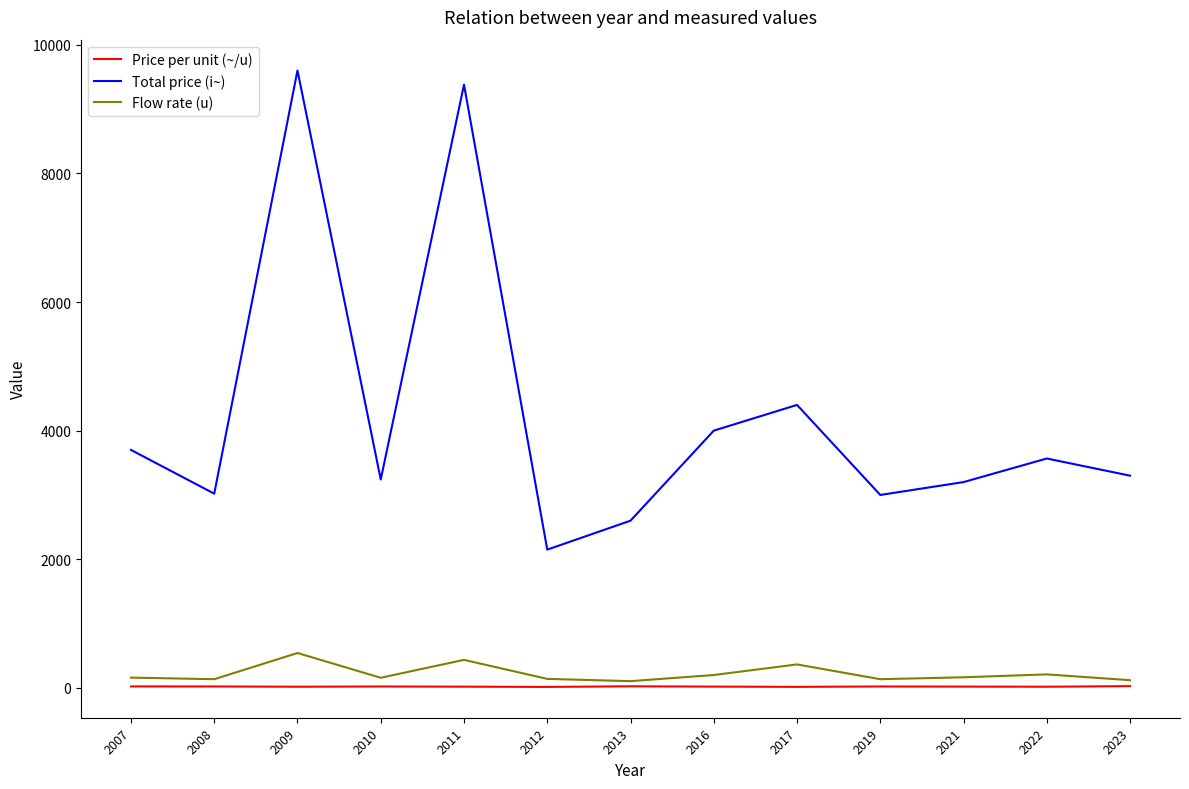

Which series has the largest total across all categories?

Total price (i~)